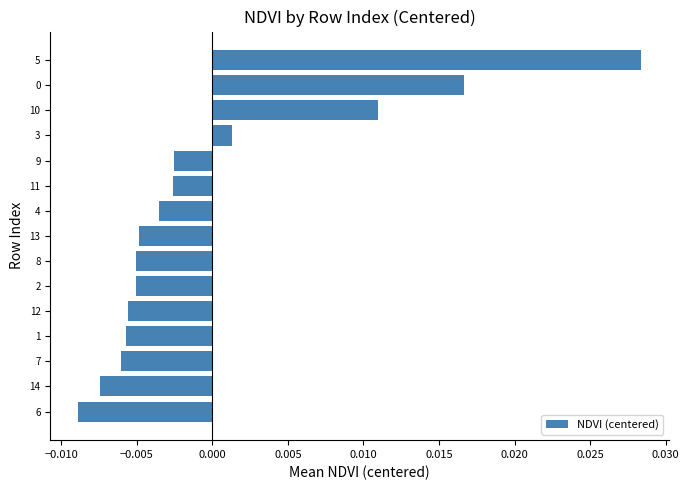

Which category has the lowest value across all series?

6